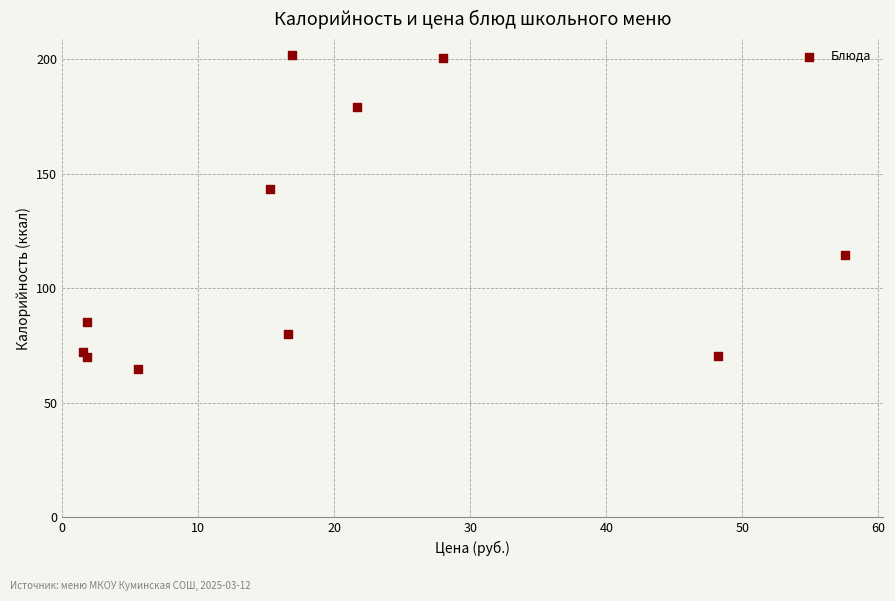

What is the average X value?

19.5